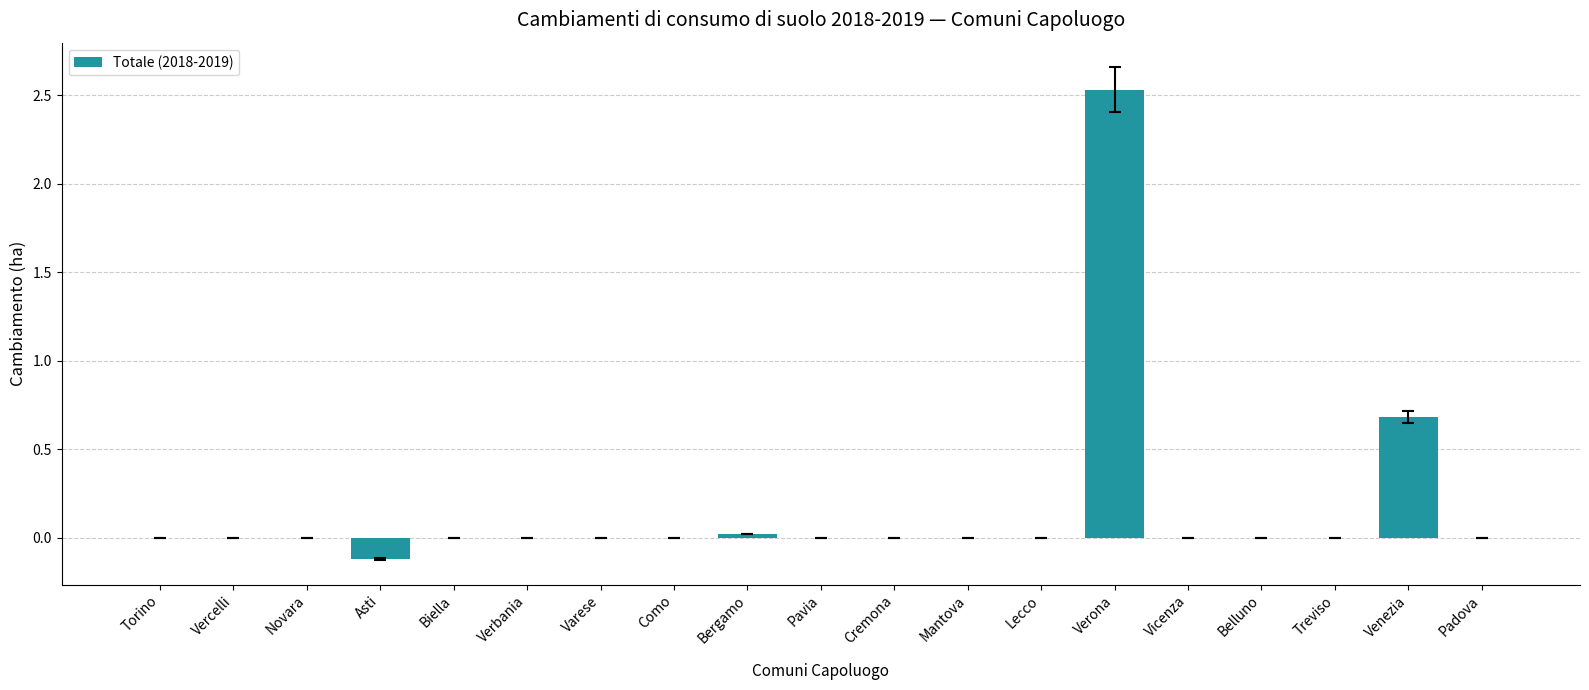

Count the number of data series in this chart.

1